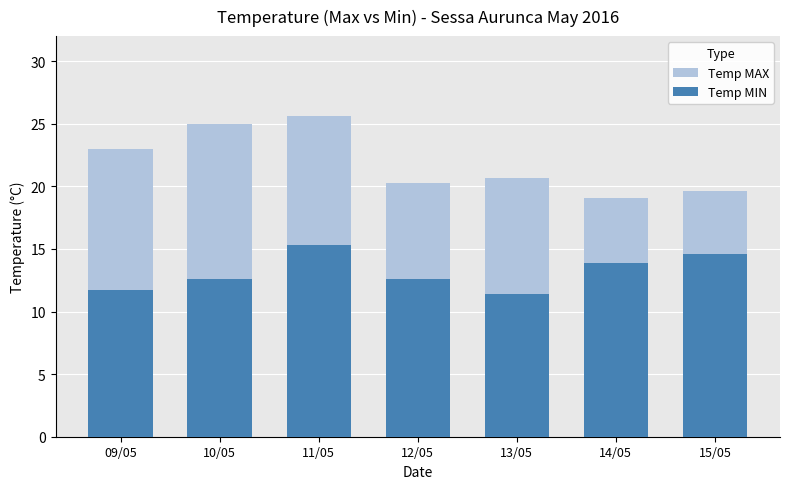

At how many categories does at least one series exceed 17?

7